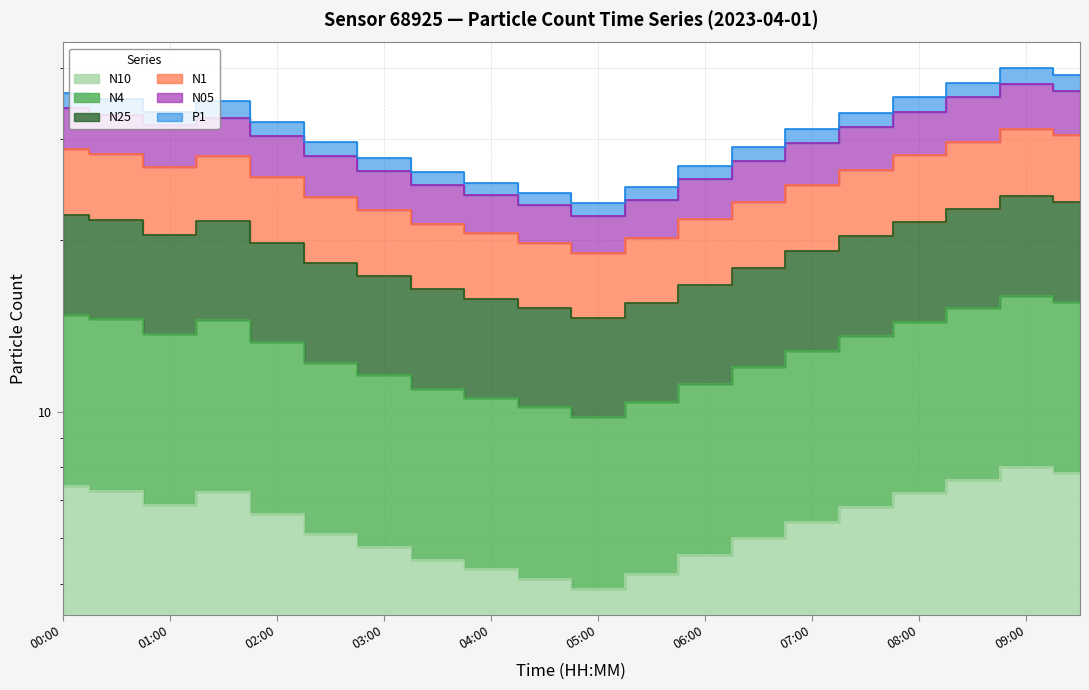

Reading left to right, what are all the values shown in this chart?

N10: 7.4	7.3	6.8	7.2	6.6	6.1	5.8	5.5	5.3	5.1	4.9	5.2	5.6	6.0	6.4	6.8	7.2	7.6	8.0	7.8
N4: 14.8	14.5	13.7	14.5	13.2	12.2	11.6	11.0	10.6	10.2	9.8	10.4	11.2	12.0	12.8	13.6	14.4	15.2	16.0	15.6
N25: 28.9	28.2	26.8	28.0	25.8	23.8	22.6	21.4	20.5	19.7	18.9	20.1	21.7	23.3	24.9	26.5	28.1	29.7	31.3	30.5
N1: 34.1	33.2	31.8	32.7	30.4	28.1	26.4	24.9	23.9	23.0	22.0	23.5	25.5	27.5	29.5	31.5	33.5	35.5	37.5	36.5
N05: 36.1	35.3	33.5	35.0	32.2	29.7	27.8	26.3	25.2	24.2	23.2	24.8	26.9	29.1	31.2	33.4	35.5	37.7	39.9	38.8
P1: 22.1	21.7	20.4	21.6	19.8	18.2	17.3	16.4	15.8	15.2	14.6	15.5	16.7	17.9	19.1	20.3	21.5	22.7	23.9	23.3